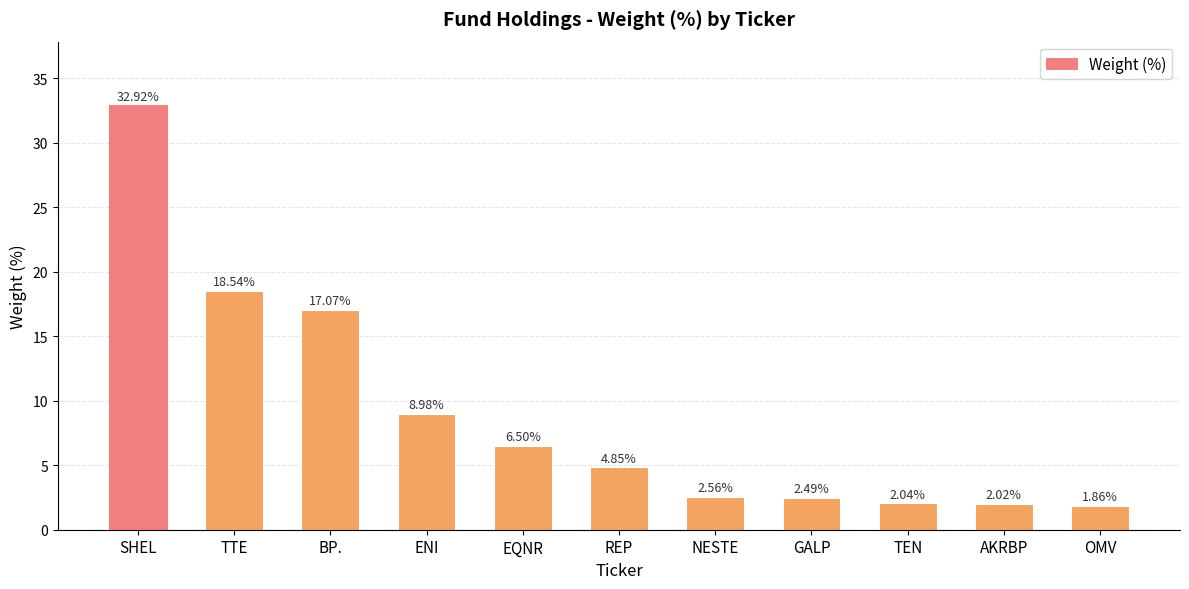

What is the label of the 9th bar from the left?

TEN